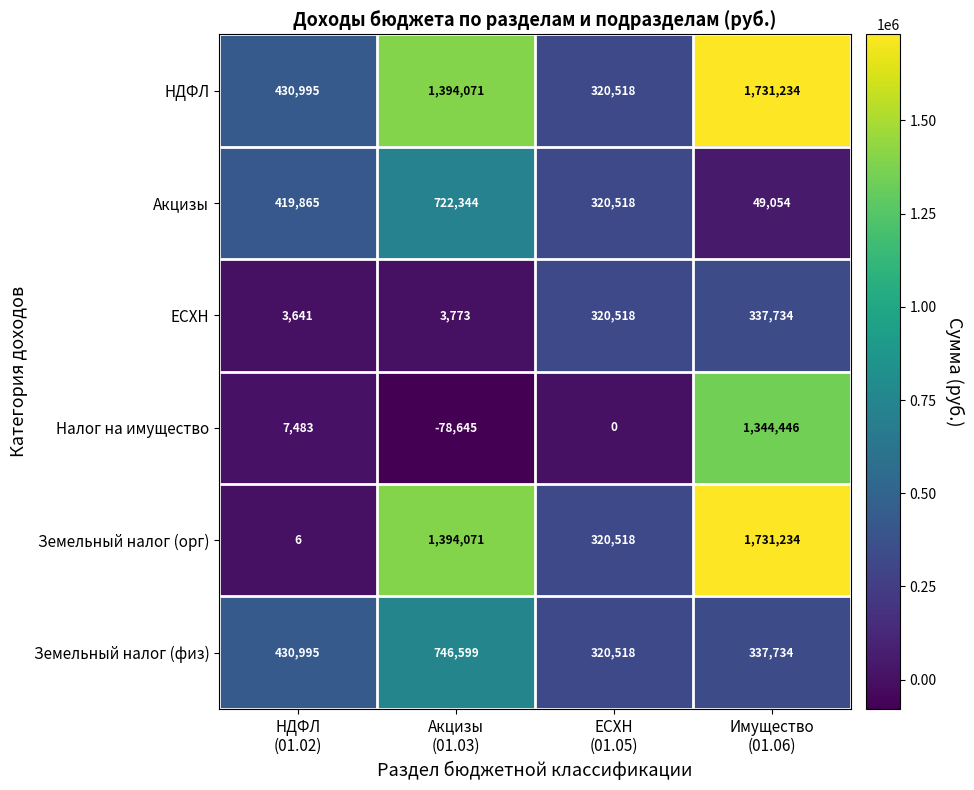

What is the sum of all Земельный налог (физ) values?

1835846